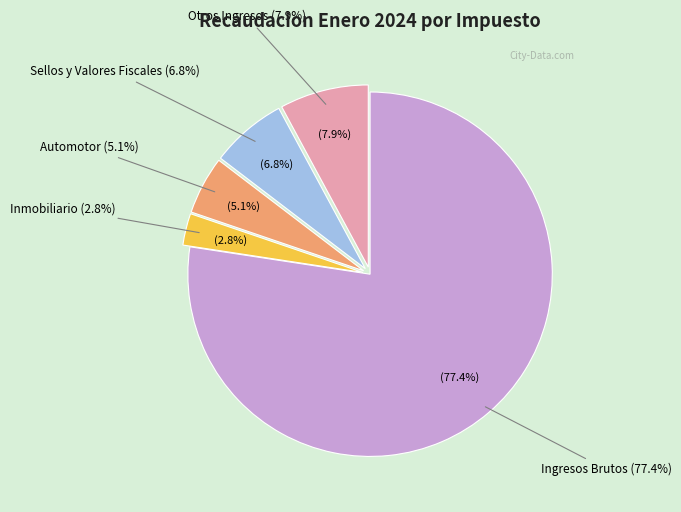

Is there a majority slice in this chart?

Yes